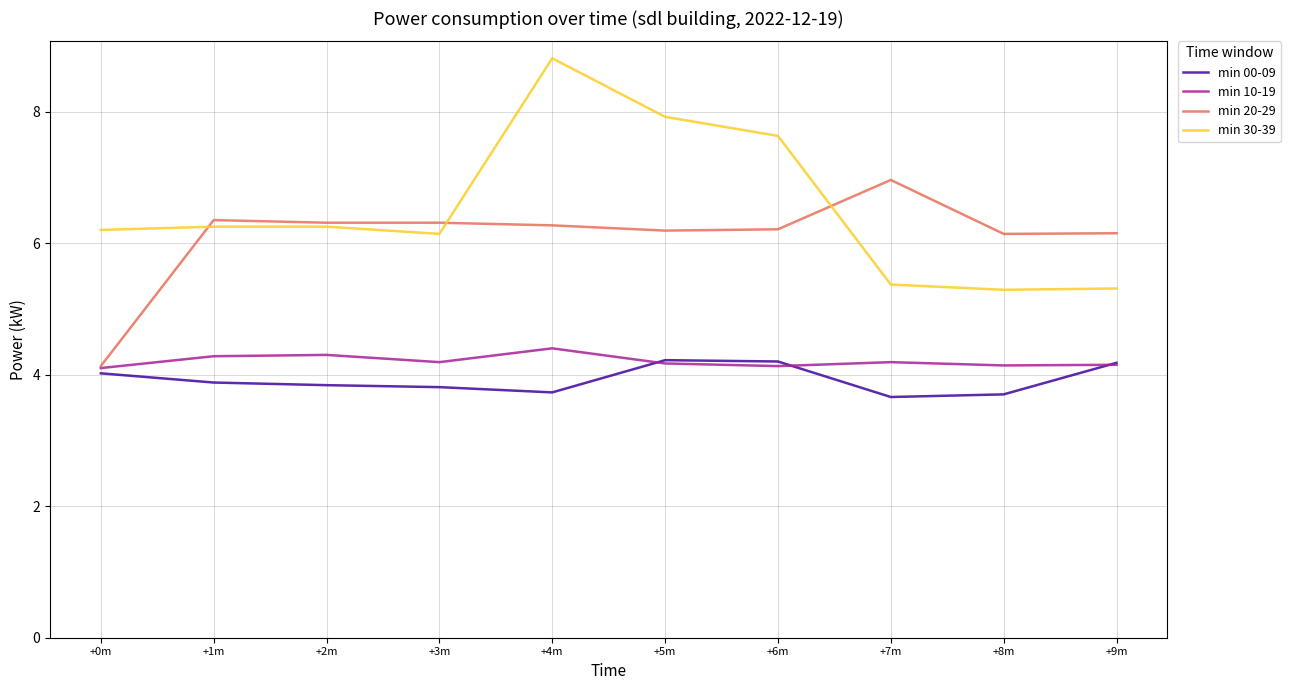

What is the difference between the second highest and second lowest values in the min 20-29 series?

0.2